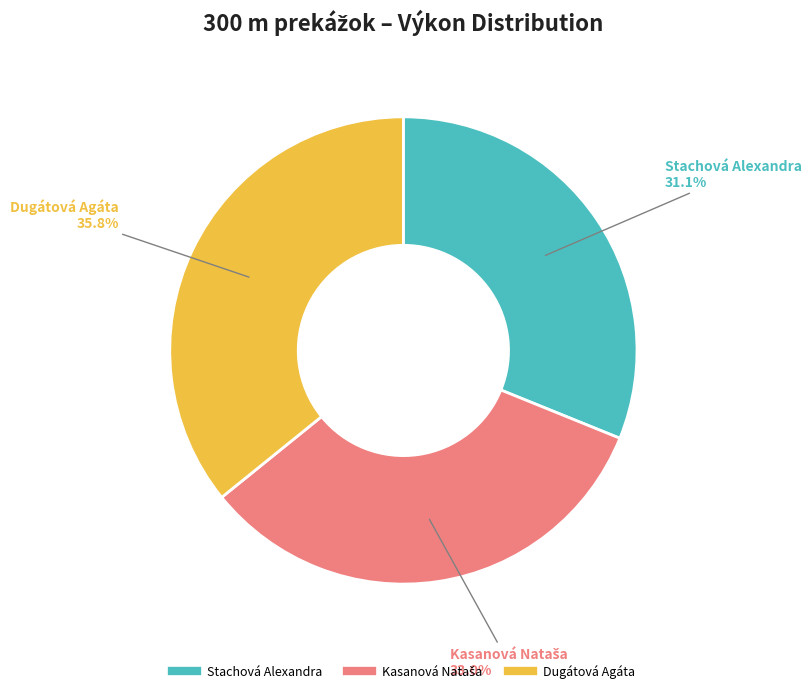

What portion of the pie excludes Dugátová Agáta?

64.2%